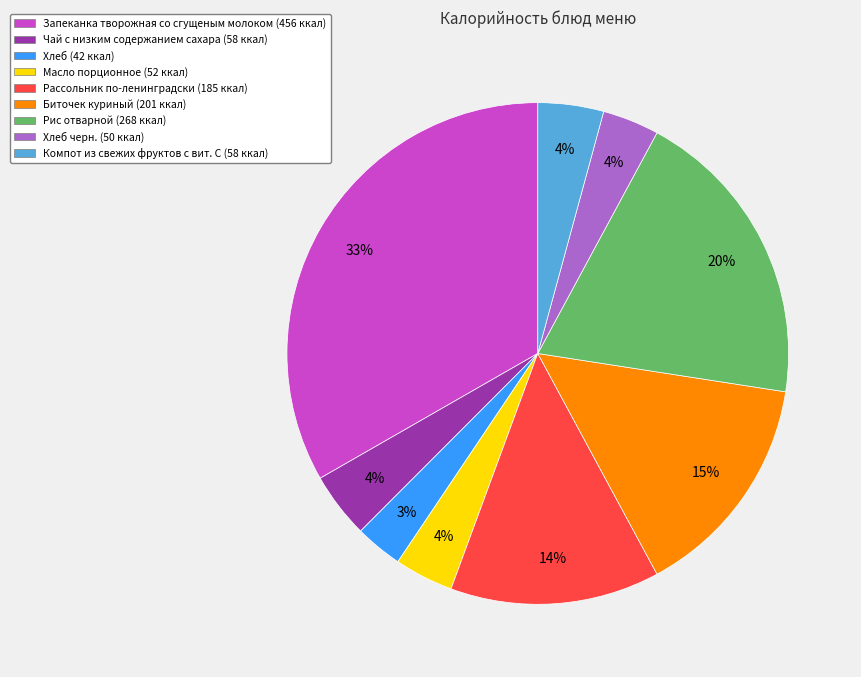

True or false: Биточек куриный (201 ккал) accounts for 27% of the total.

False